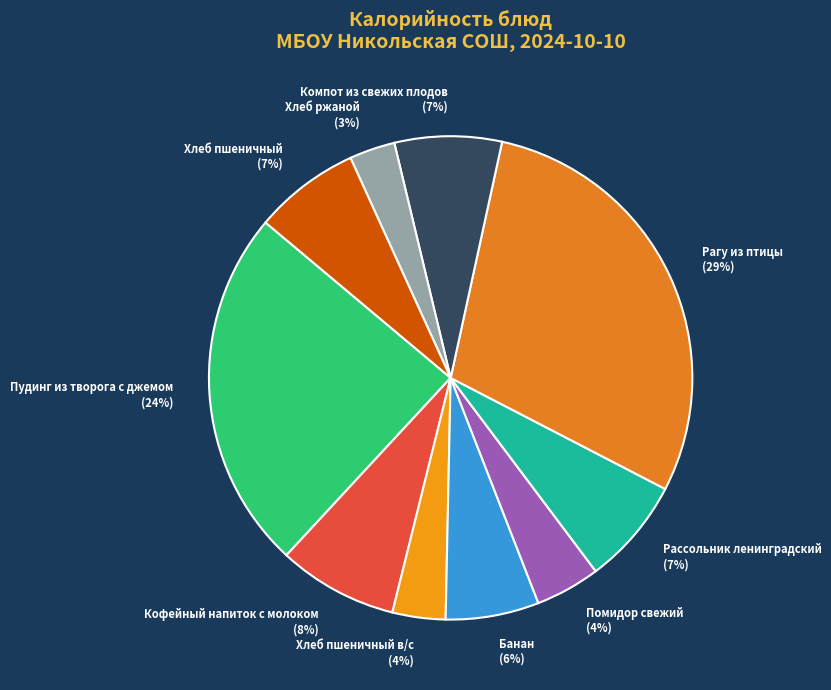

Do Пудинг из творога с джемом and Рагу из птицы together represent more than half of the pie?

Yes